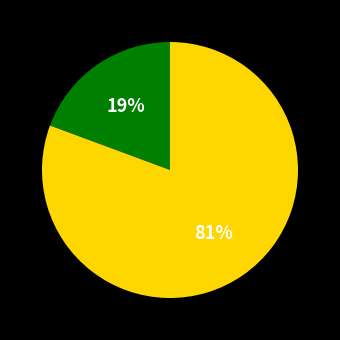

Is there any slice that represents more than half of the pie?

Yes